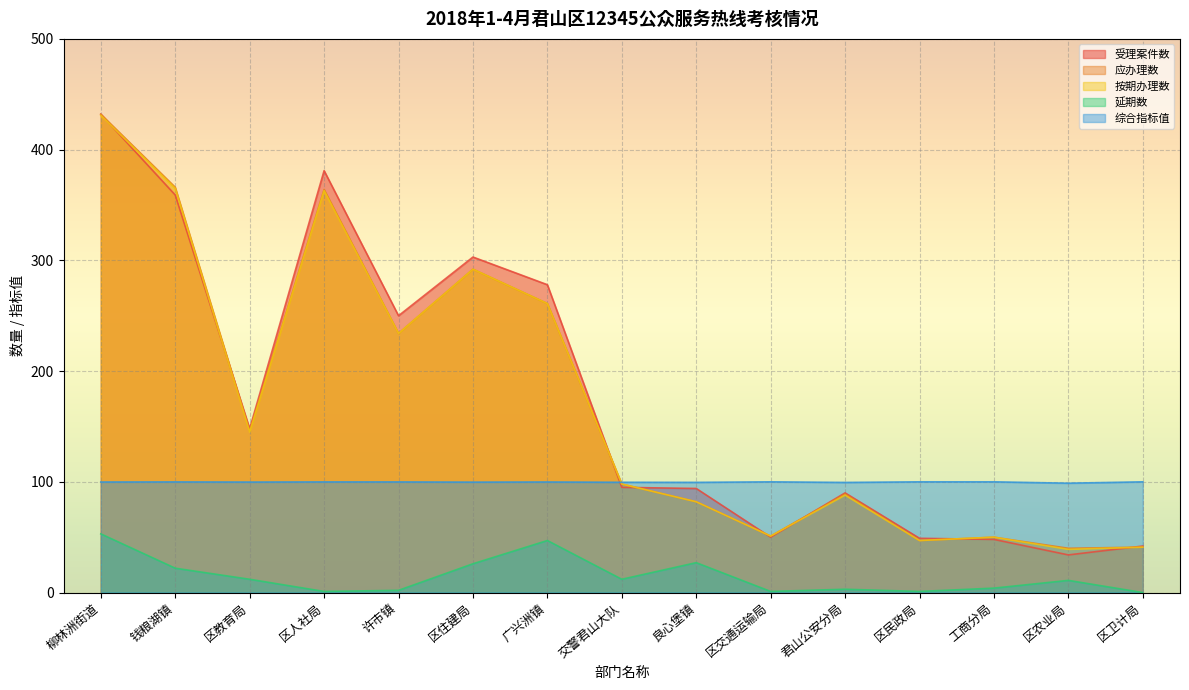

The 按期办理数 series shows 145.0 at 区教育局. True or false?

True